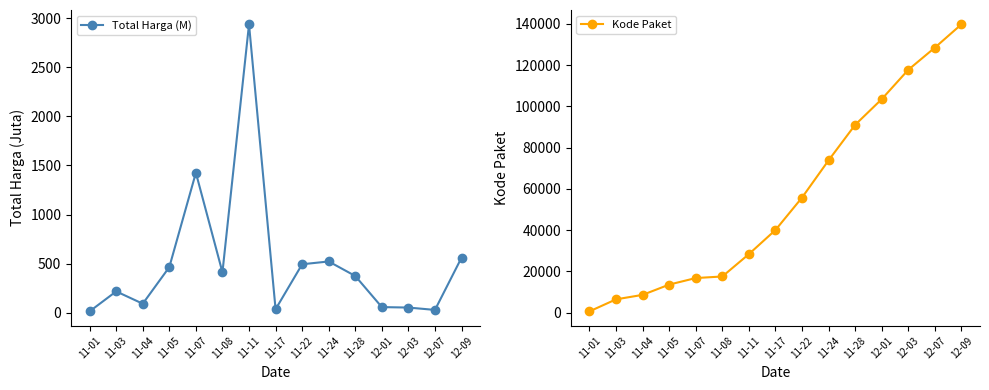

Which series has the widest spread of values?

Kode Paket